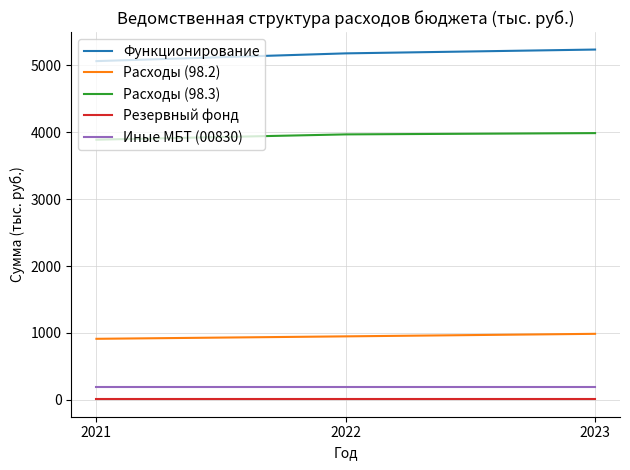

Is this an area chart (filled region under the line)?

No